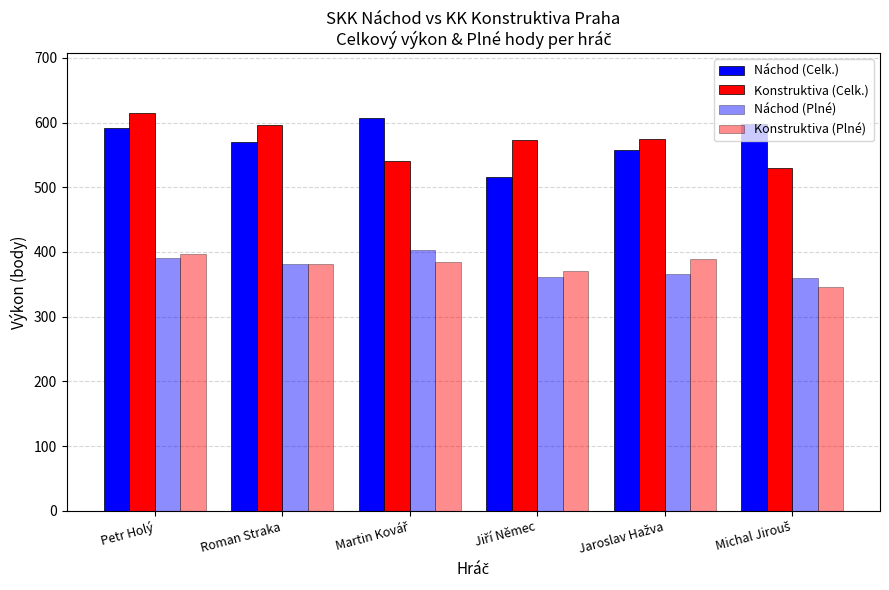

What is the difference between the highest and lowest values at Michal Jirouš?

251